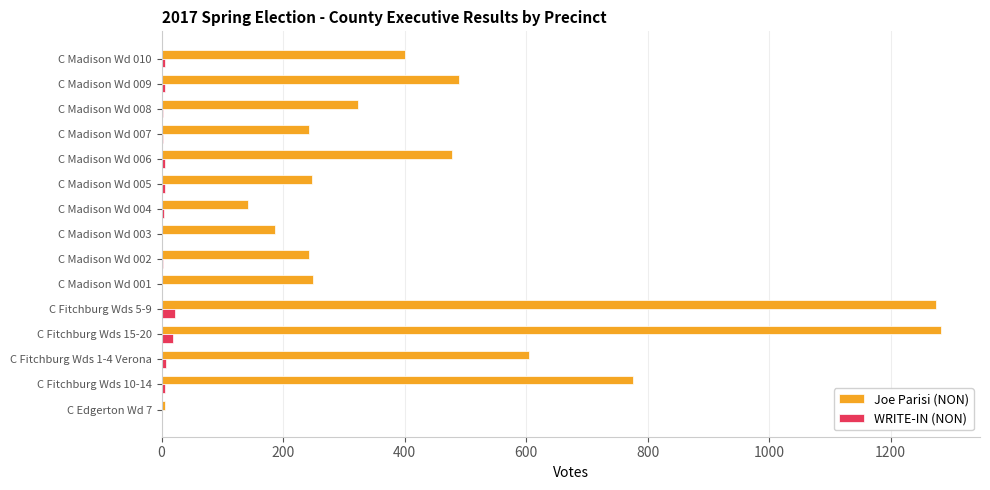

What is the highest value of the Joe Parisi (NON) series?

1283